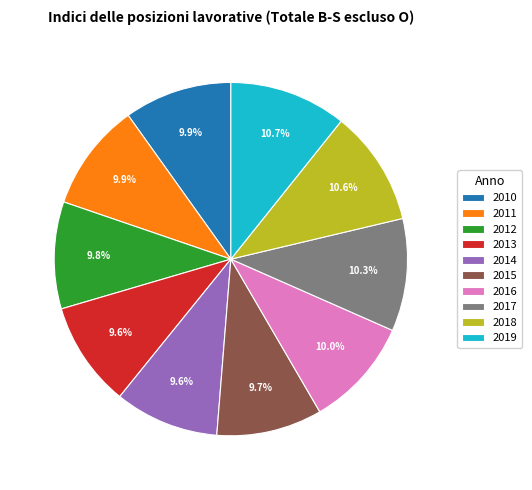

How many segments does this pie chart have?

10